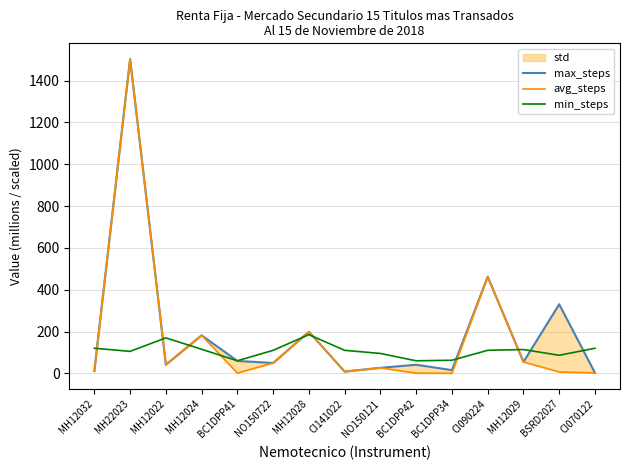

At which label does max_steps first exceed 49?

MH22023